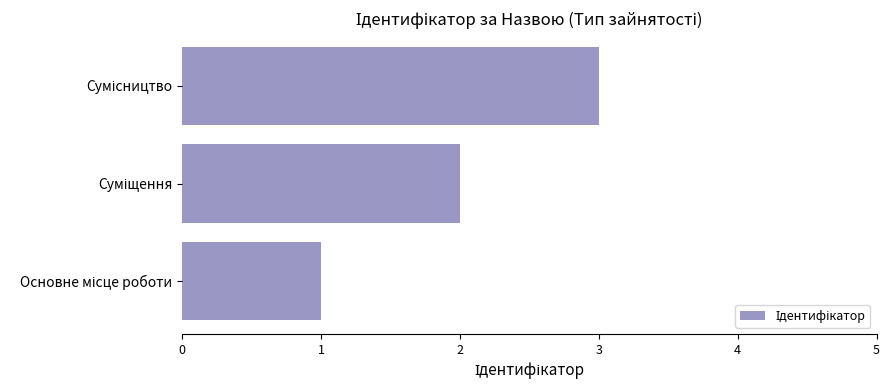

What is the greatest value displayed?

3